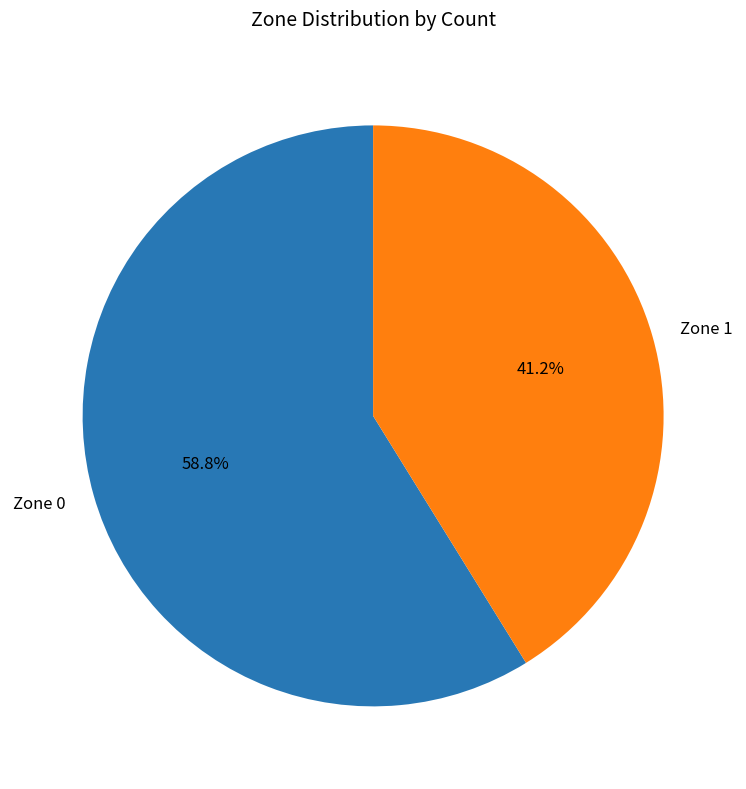

True or false: Zone 1 accounts for 30% of the total.

False